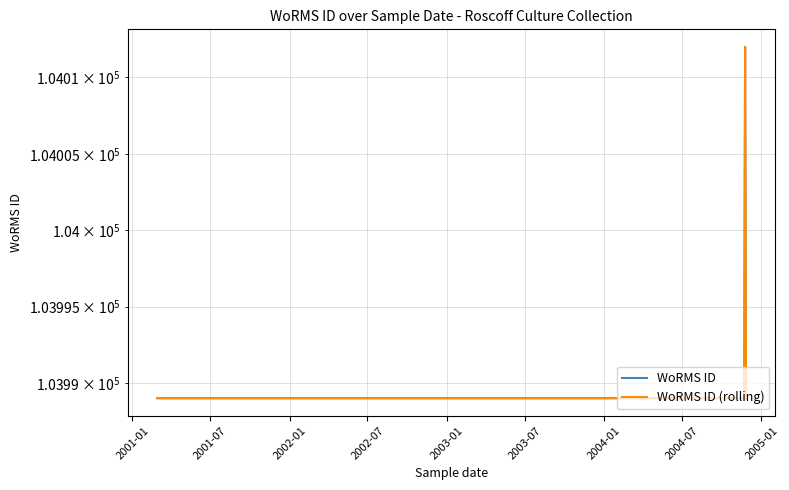

What is the average value of the WoRMS ID (rolling) series?

103995